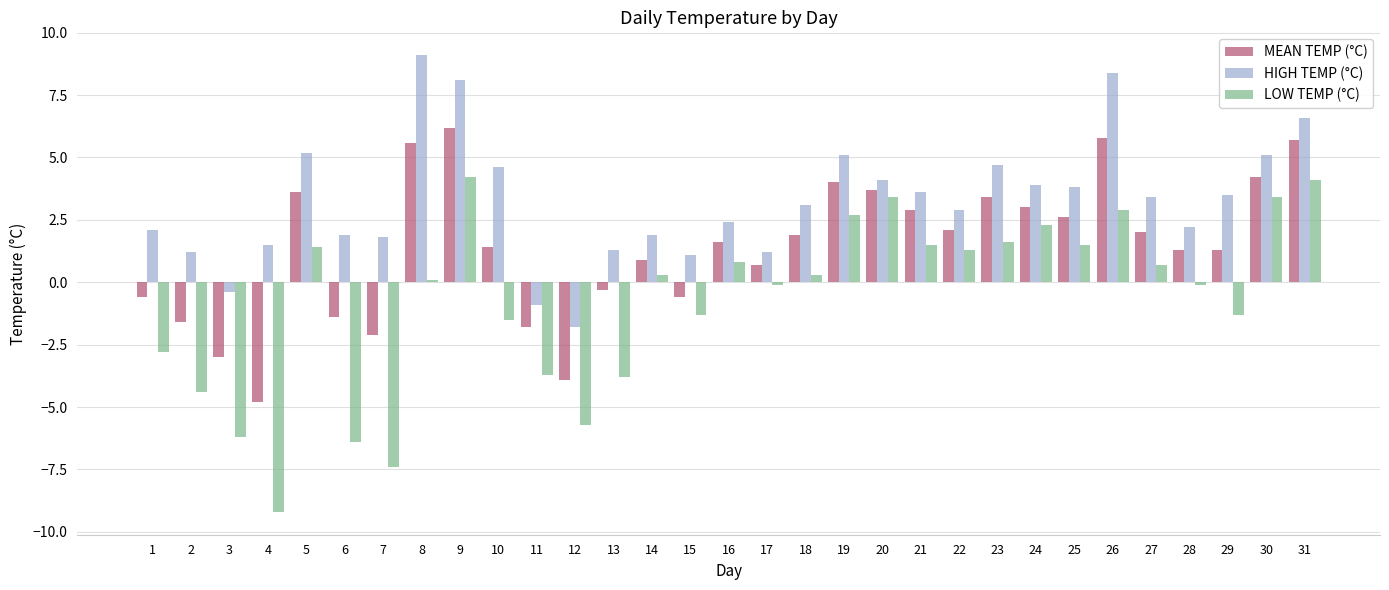

What is the difference between the maximum and minimum values in the LOW TEMP (°C) series?

13.4